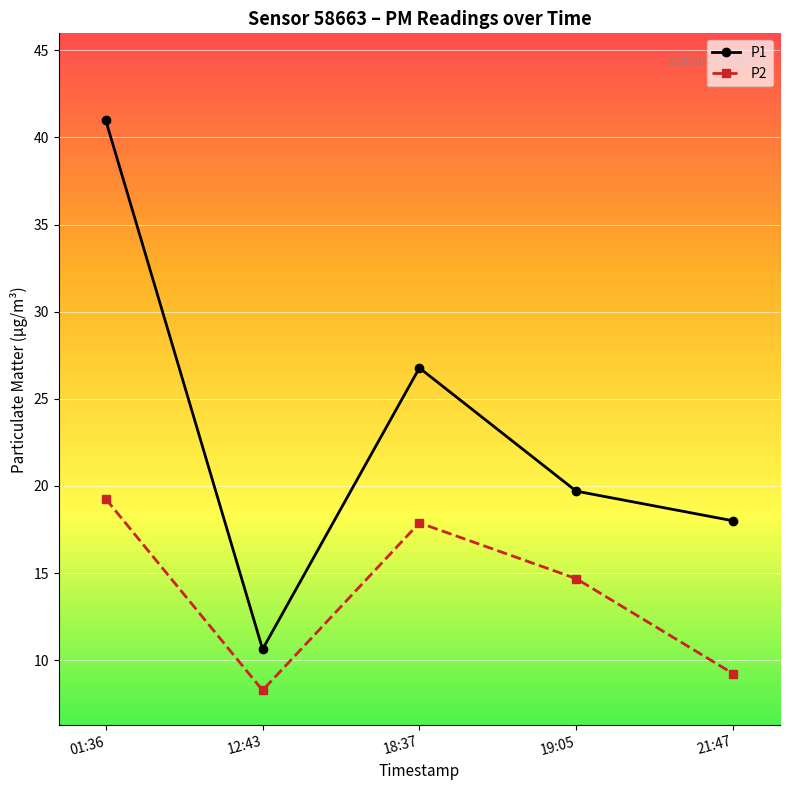

Rank the series by their maximum value, from lowest to highest.

P2, P1